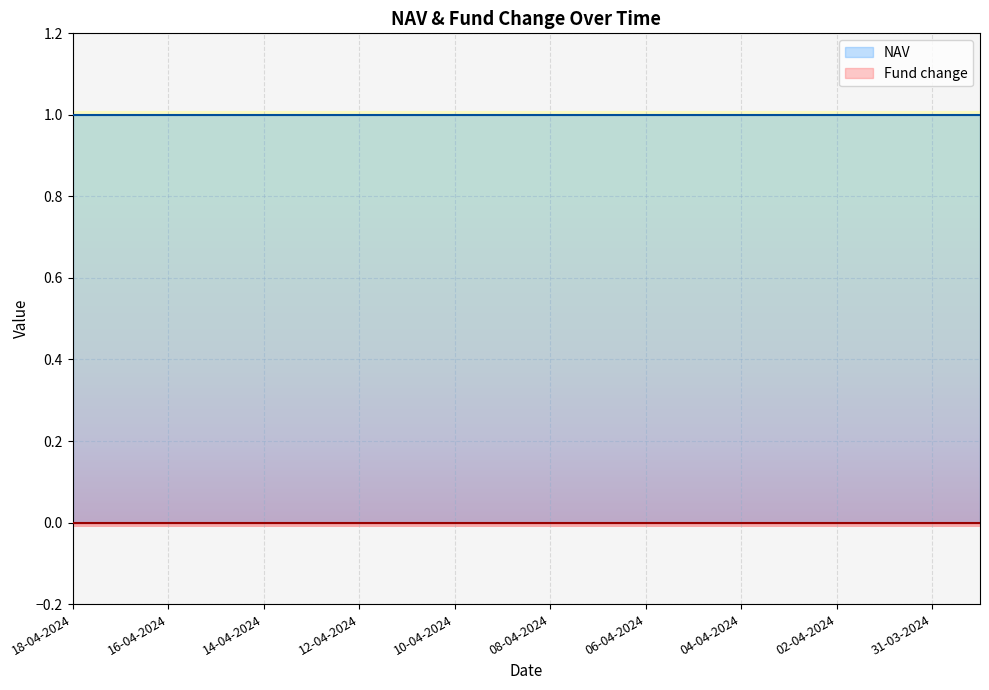

True or false: NAV and Fund change intersect in this chart.

False